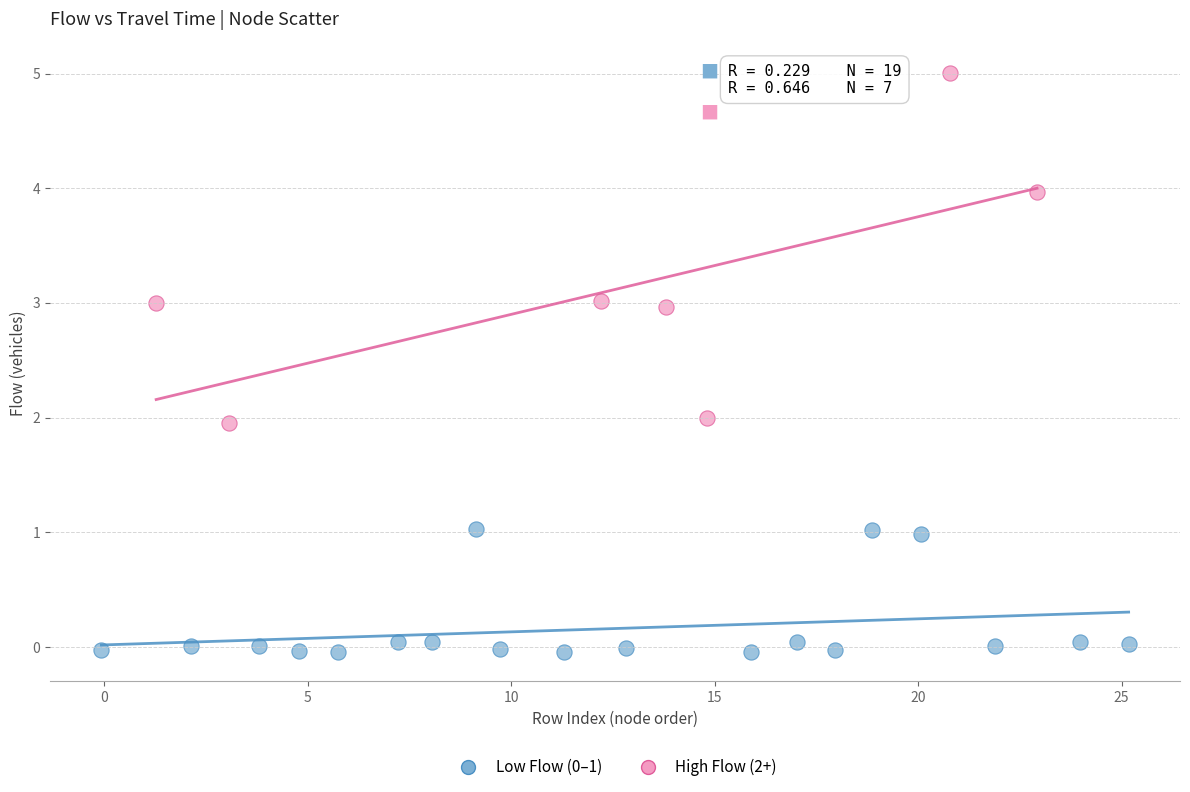

Which series has the widest spread of Y values?

High Flow (2+)